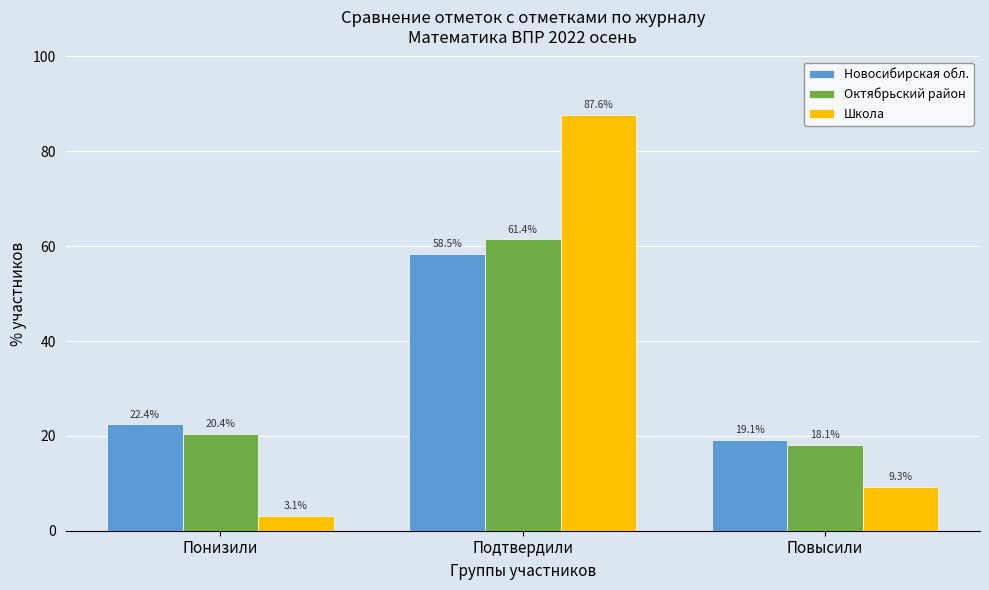

Is the value of Новосибирская обл. at Повысили greater than the value of Октябрьский район at Понизили?

No